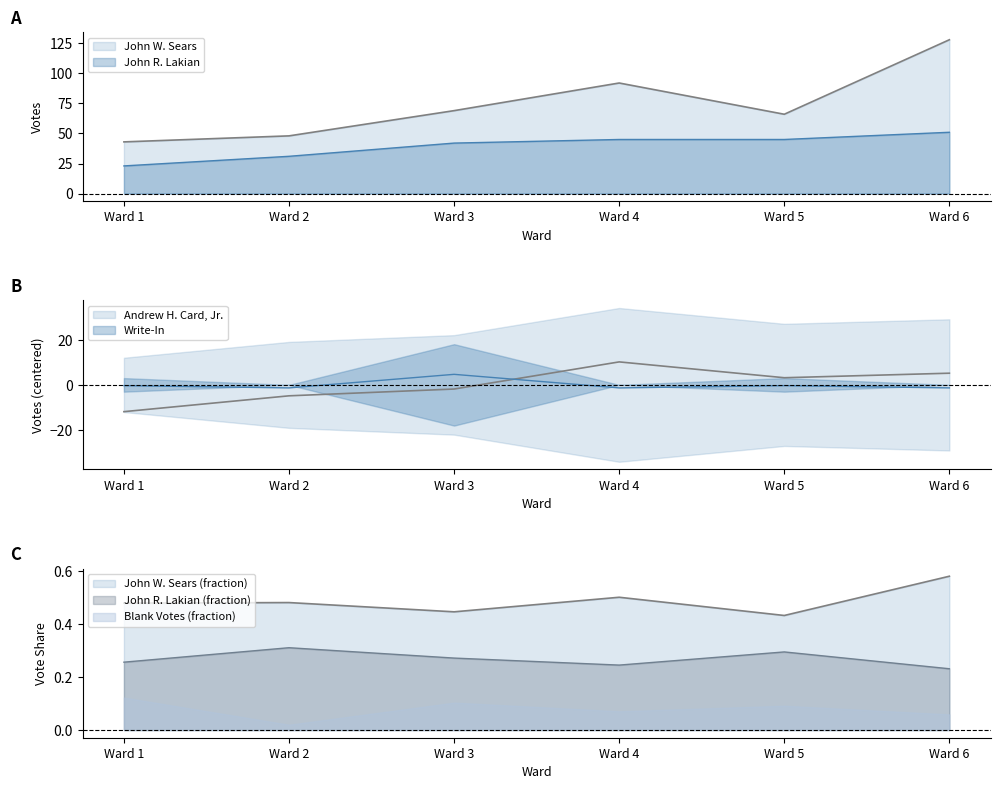

Which has a higher value, Ward 2 or Ward 6?

Ward 6